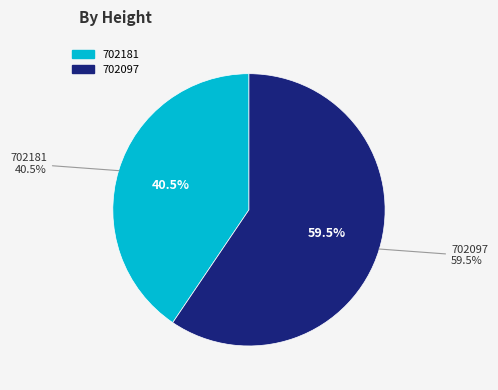

What is the largest slice in the pie chart?

702097